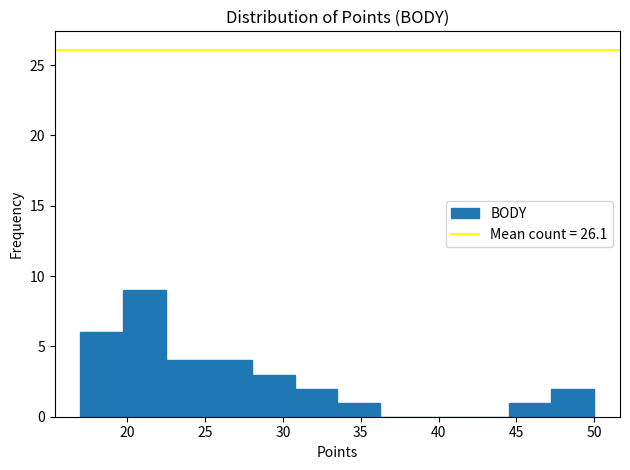

Reading left to right, transcribe this chart: for each bar, give the range it covers on the x-axis and its height. Neither the bar edges nor the heights are printed on the chart, so give them approximately, as read against the axes.

17.00 to 19.75: 6
19.75 to 22.50: 9
22.50 to 25.25: 4
25.25 to 28.00: 4
28.00 to 30.75: 3
30.75 to 33.50: 2
33.50 to 36.25: 1
36.25 to 39.00: 0
39.00 to 41.75: 0
41.75 to 44.50: 0
44.50 to 47.25: 1
47.25 to 50.00: 2